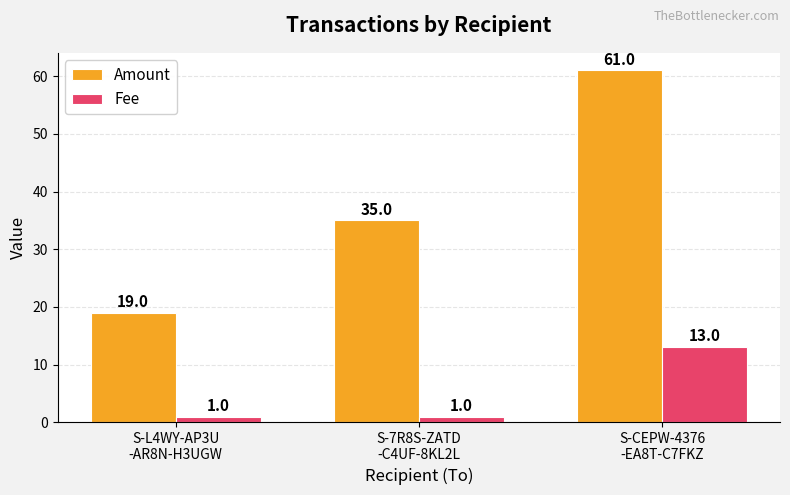

Rank the series by their maximum value, from highest to lowest.

Amount, Fee